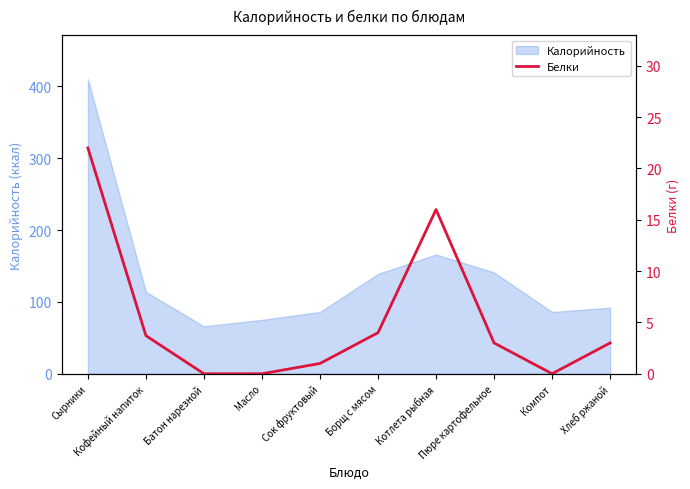

How many positive values are there?

7